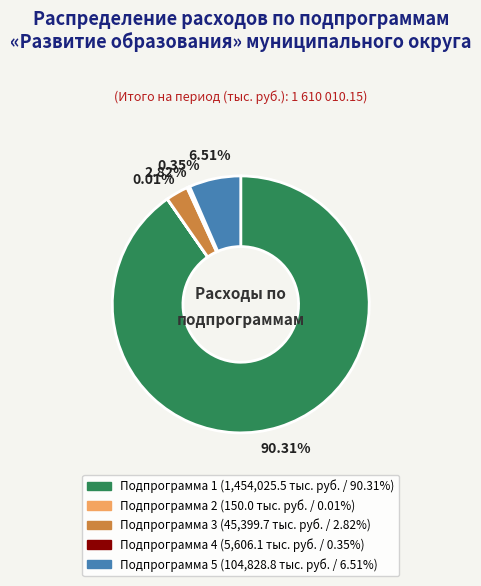

Is there any slice that represents more than half of the pie?

Yes